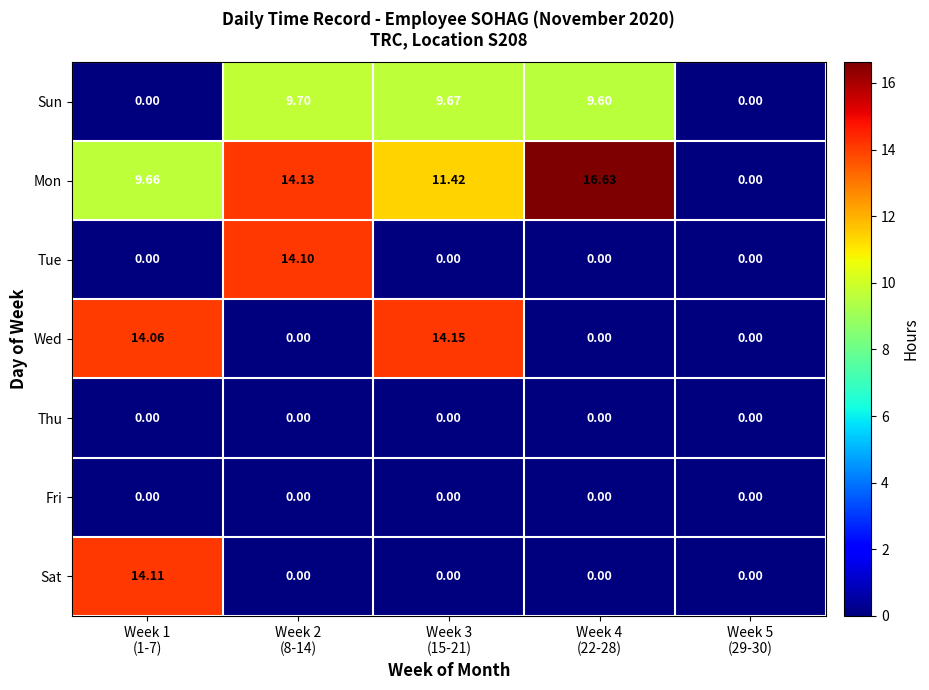

Which series has the largest total across all categories?

Mon